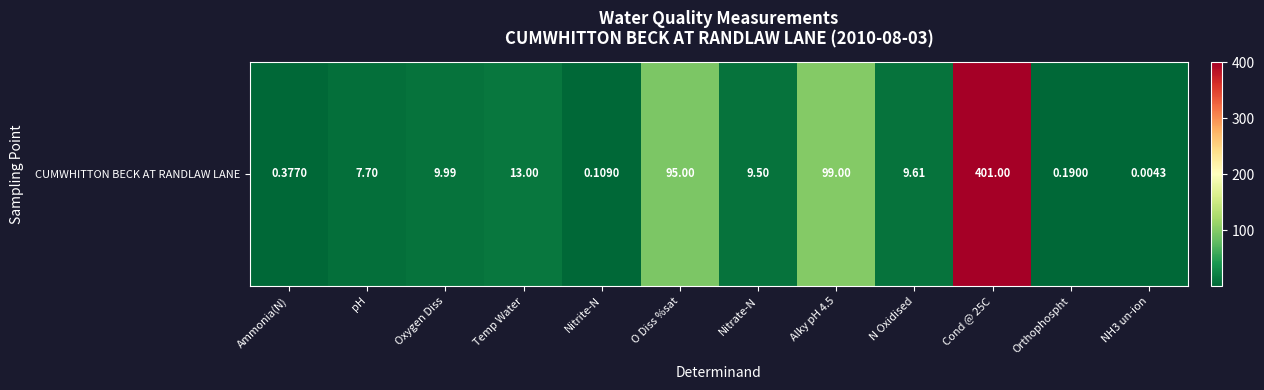

The value at Oxygen Diss is 10.0. True or false?

True